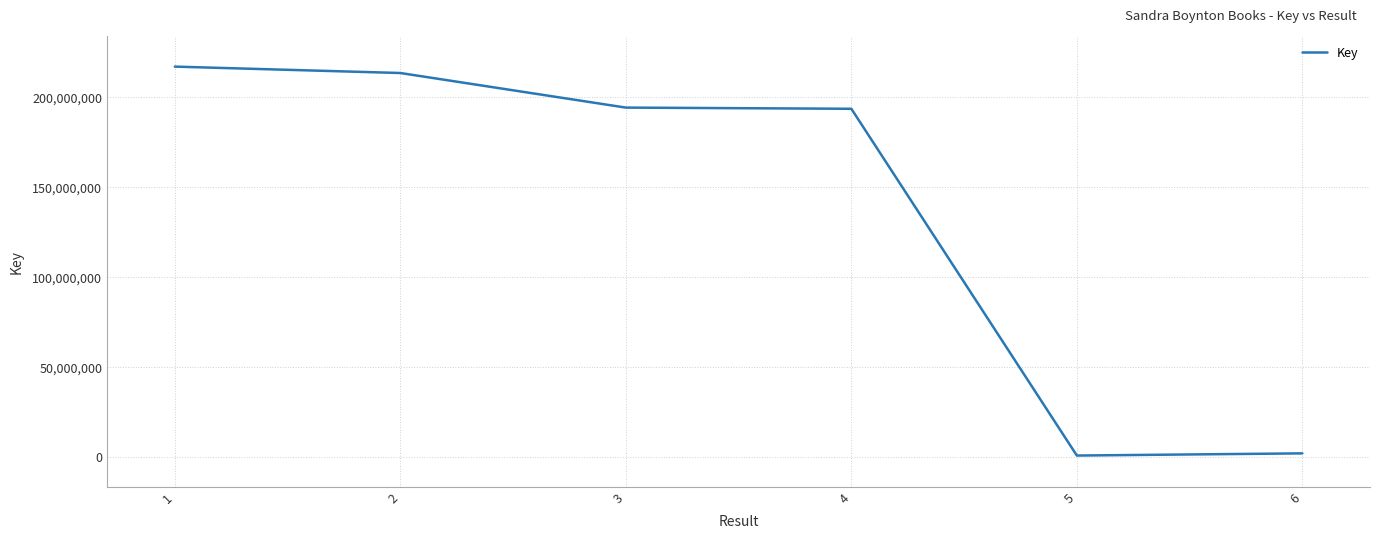

What is the sum of all values?

821080626